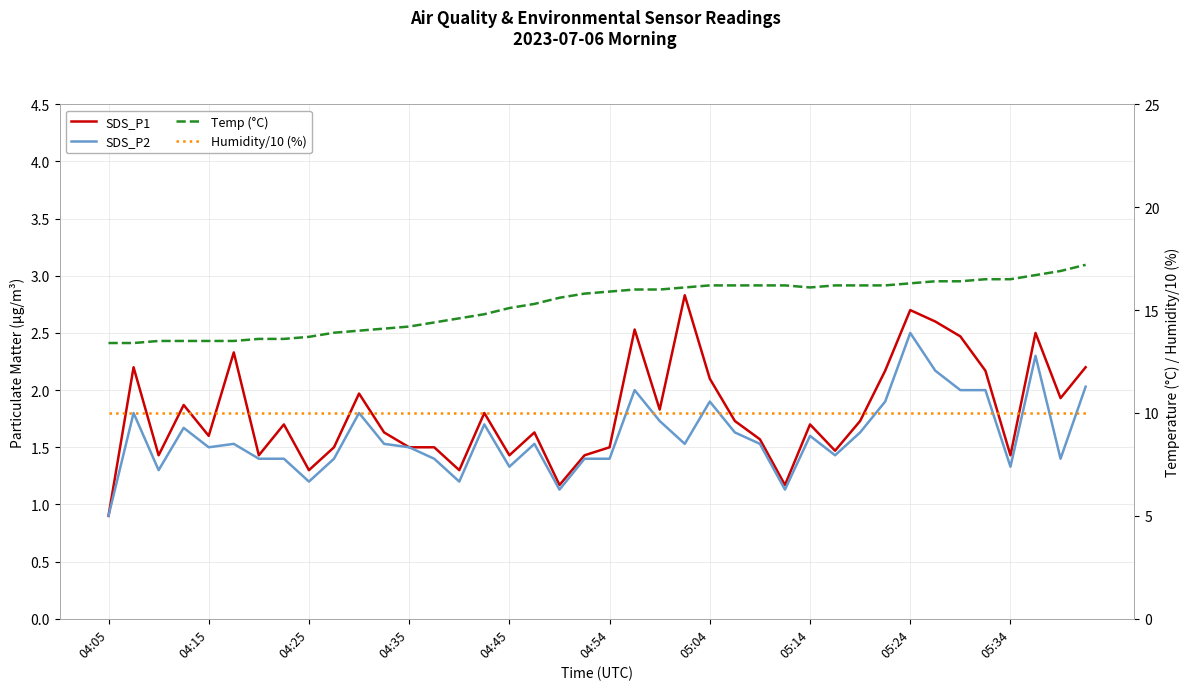

What is the approximate value of SDS_P1 at 18?

1.2